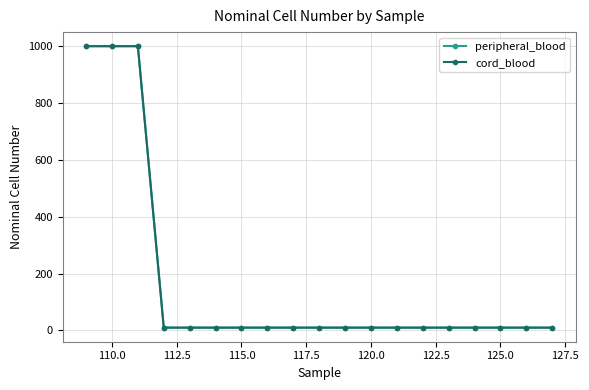

Does the chart display data point markers on the line(s)?

Yes